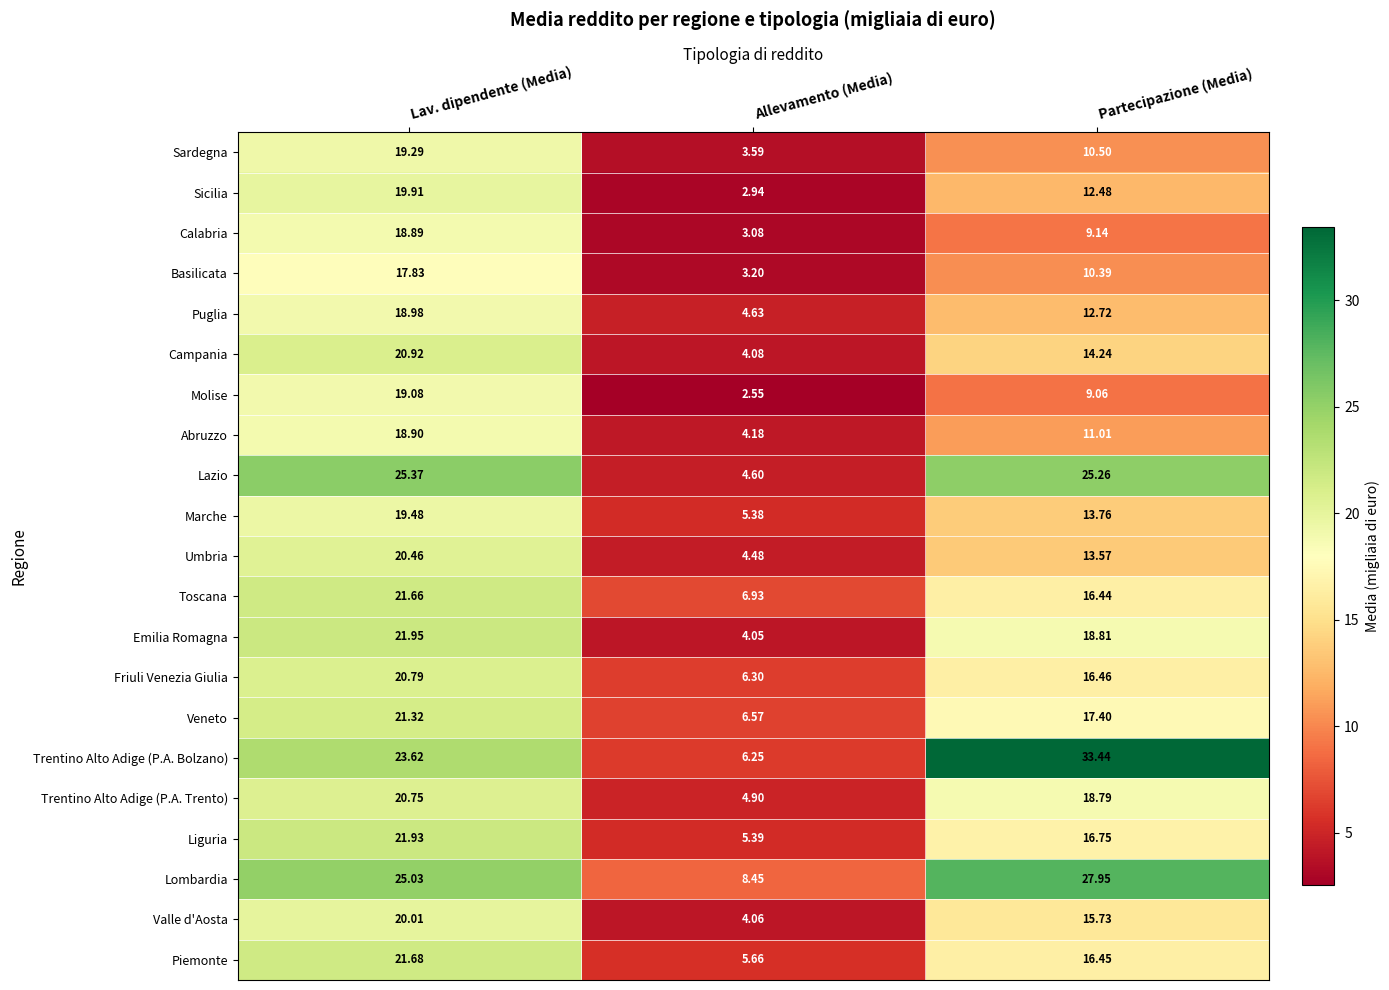

Which label corresponds to the largest value in the chart?

Partecipazione (Media)